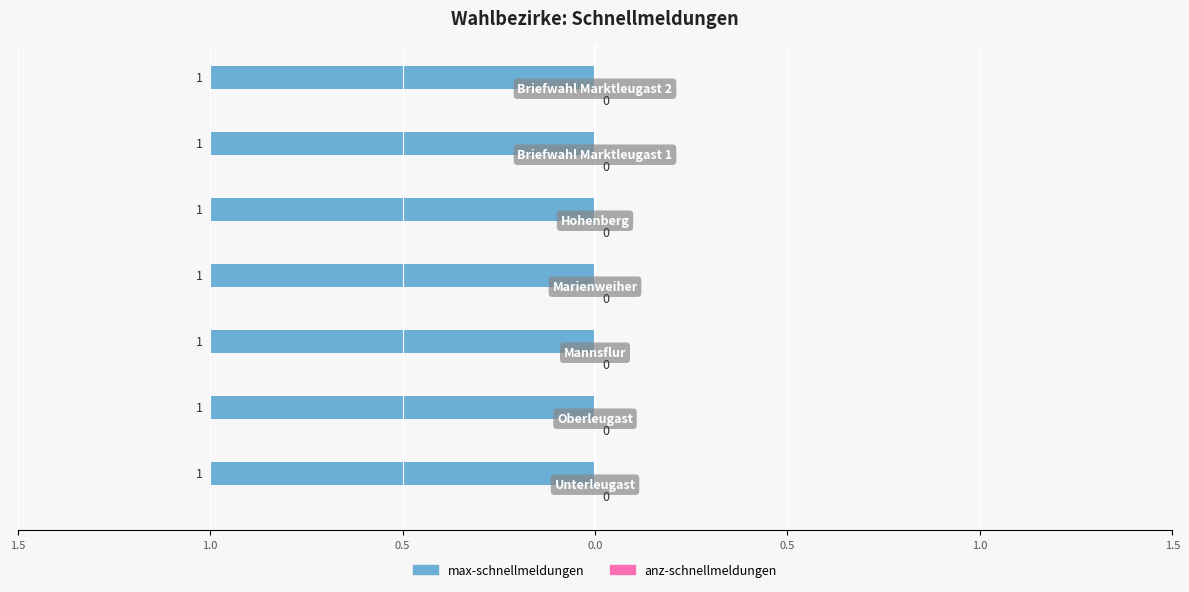

Reading left to right, transcribe all the data shown in this chart.

max-schnellmeldungen: Unterleugast=1	Oberleugast=1	Mannsflur=1	Marienweiher=1	Hohenberg=1	Briefwahl Marktleugast 1=1	Briefwahl Marktleugast 2=1
anz-schnellmeldungen: Unterleugast=0	Oberleugast=0	Mannsflur=0	Marienweiher=0	Hohenberg=0	Briefwahl Marktleugast 1=0	Briefwahl Marktleugast 2=0